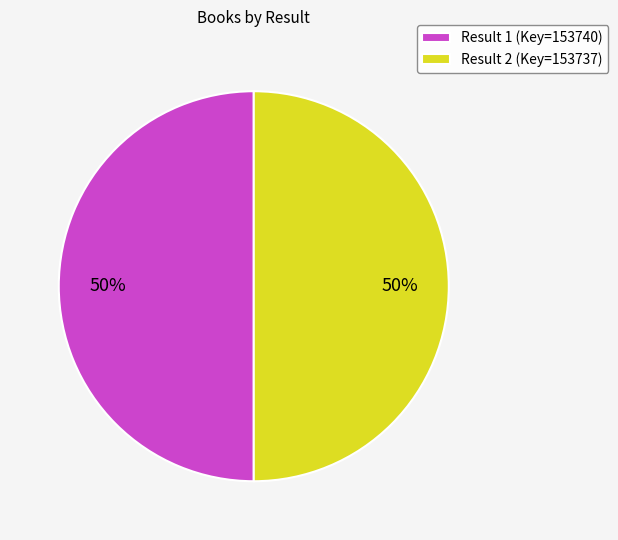

What is the ratio of the value at Result 1 (Key=153740) to the value at Result 2 (Key=153737)?

1.0